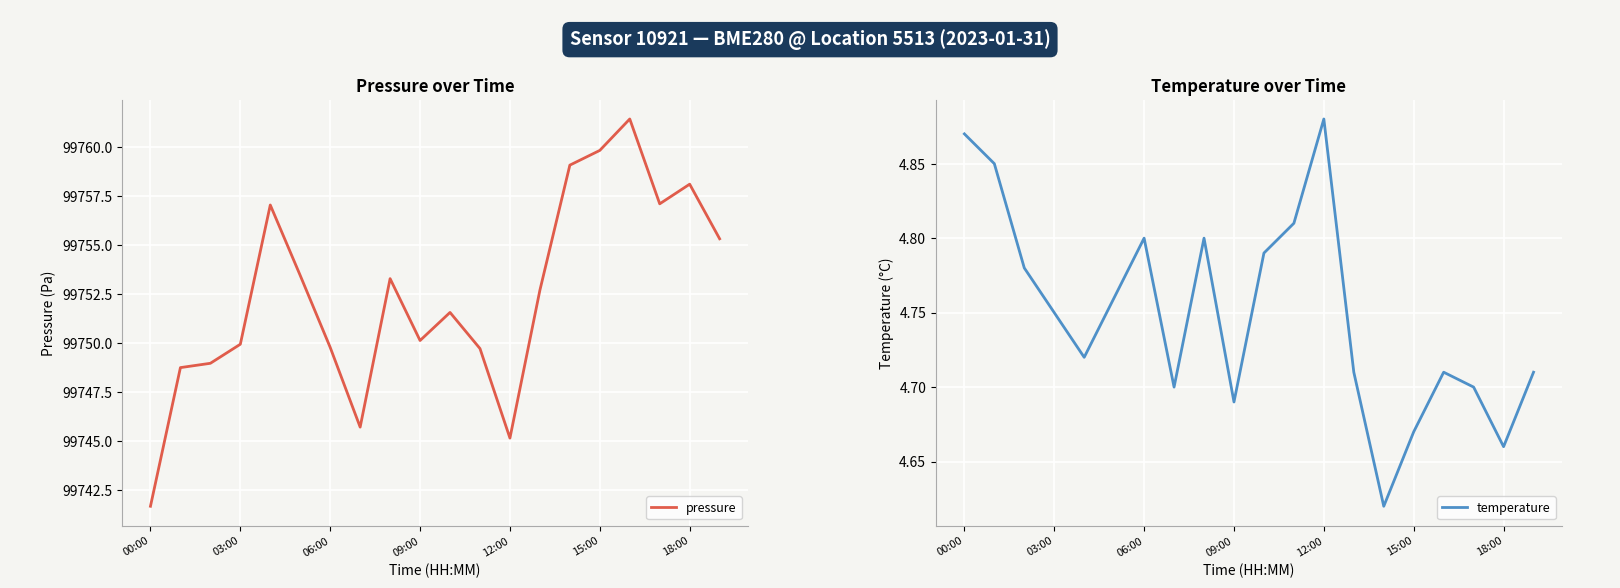

True or false: pressure and temperature cross at least once.

False